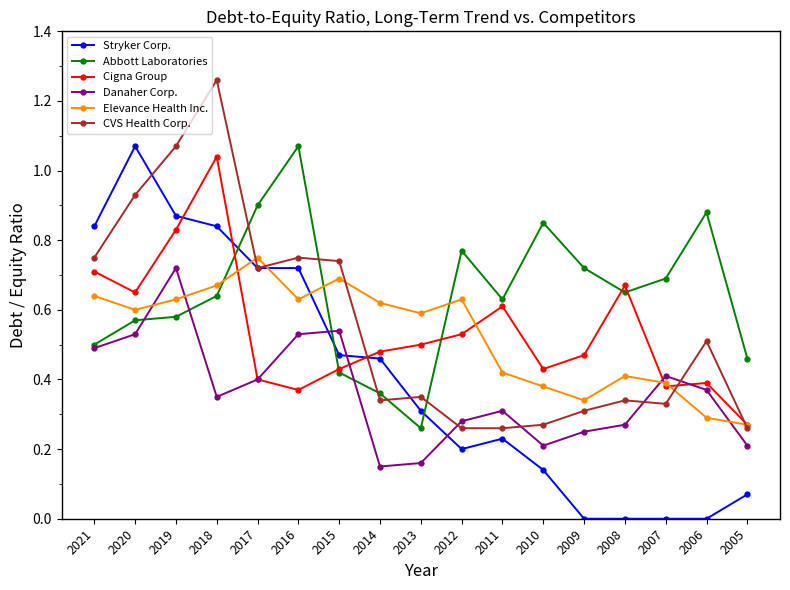

Is it true that CVS Health Corp. equals 0.4 at 2012?

False